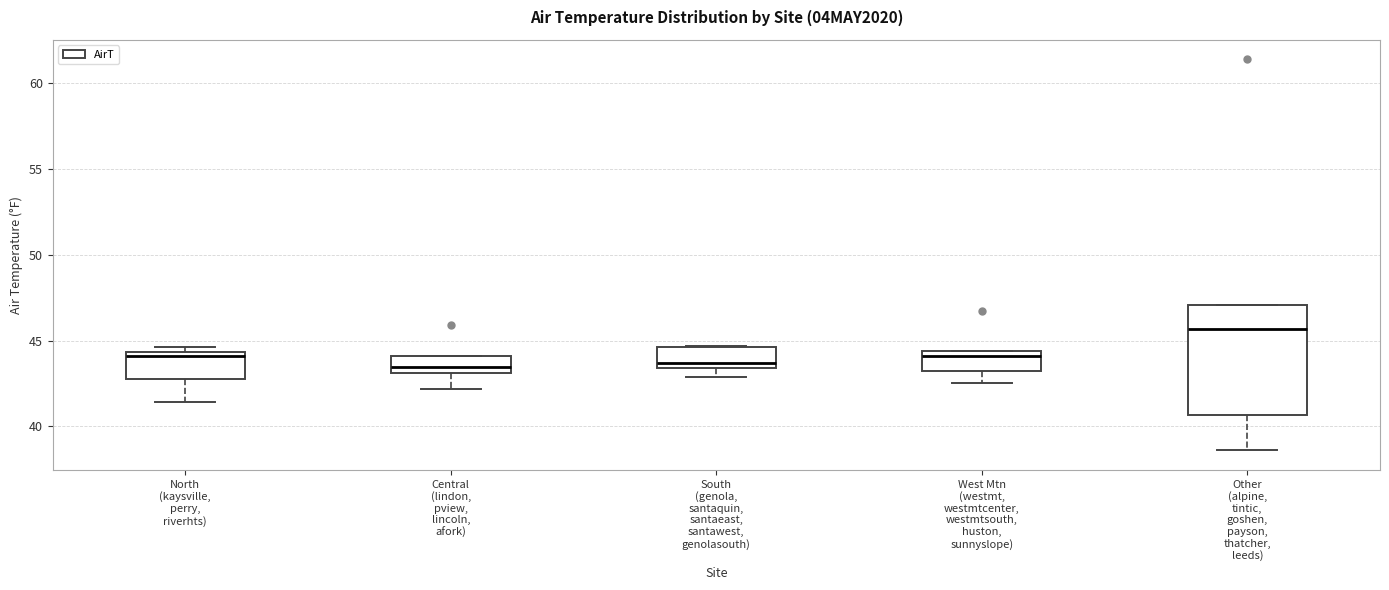

Reading left to right, read every box against the y-axis: the position of its median line, the range the box covers, and the ends of its whiskers. The values are not printed on the chart, so give them approximately, as read against the axis.

North (kaysville, perry, riverhts): median 44.0, box 43.0 to 44.5, whiskers 41.5 to 44.5 (just above the box's upper edge)
Central (lindon, pview, lincoln, afork): median 43.5, box 43.0 to 44.0, whiskers 42.0 to 44.0
South (genola, santaquin, santaeast, santawest, genolasouth): median 43.5 (just above the box's lower edge), box 43.5 to 44.5, whiskers 43.0 to 44.5
West Mtn (westmt, westmtcenter, westmtsouth, huston, sunnyslope): median 44.0, box 43.0 to 44.5, whiskers 42.5 to 44.5
Other (alpine, tintic, goshen, payson, thatcher, leeds): median 45.5, box 40.5 to 47.0, whiskers 38.5 to 47.0